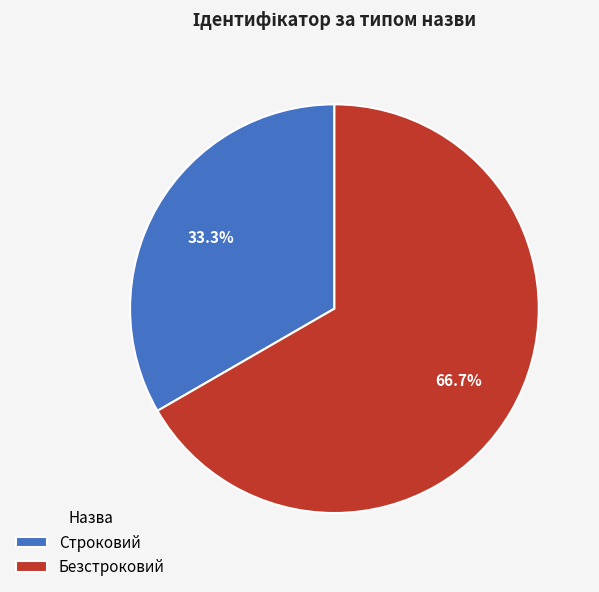

How many slices are in this pie chart?

2